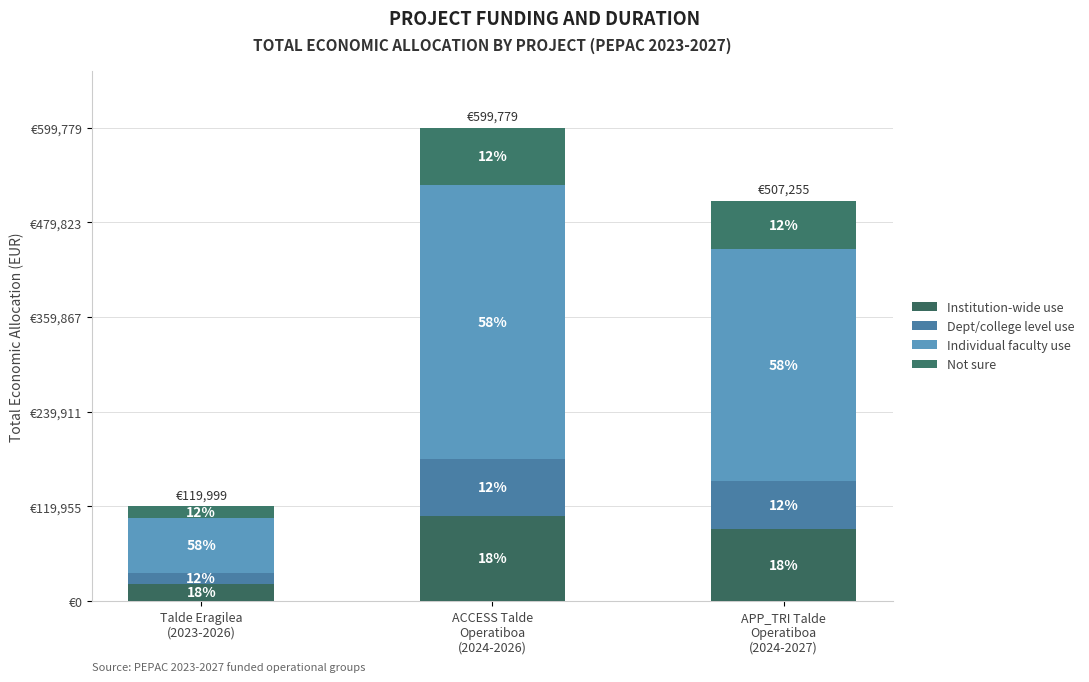

What is the average value of the Individual faculty use series?

237226